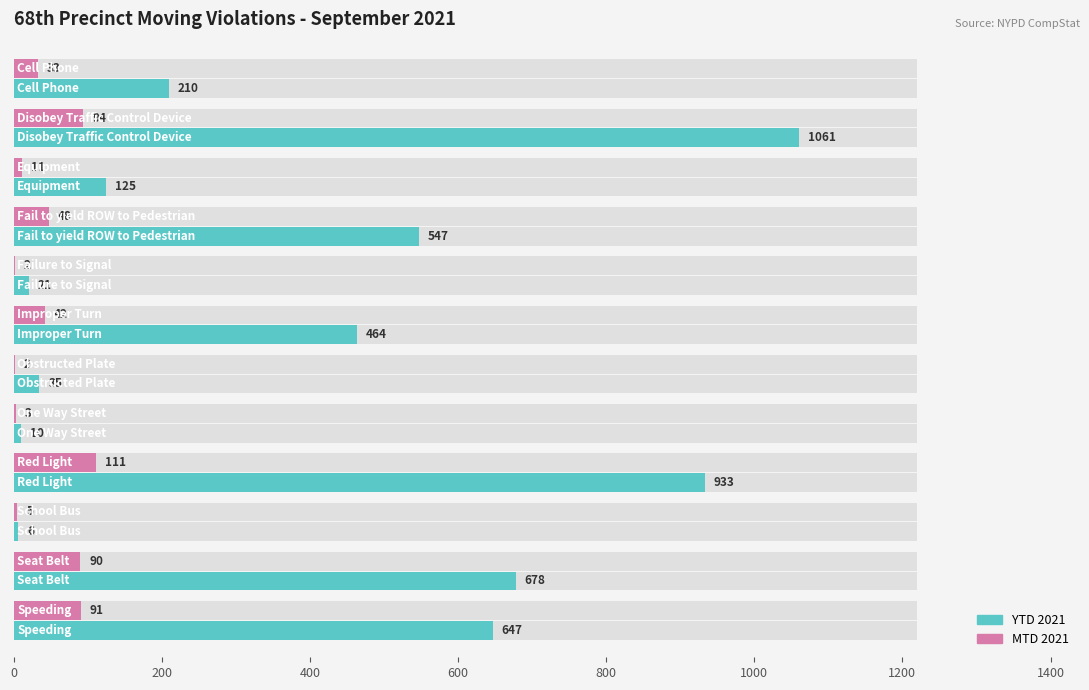

Count the number of categories in the chart.

12